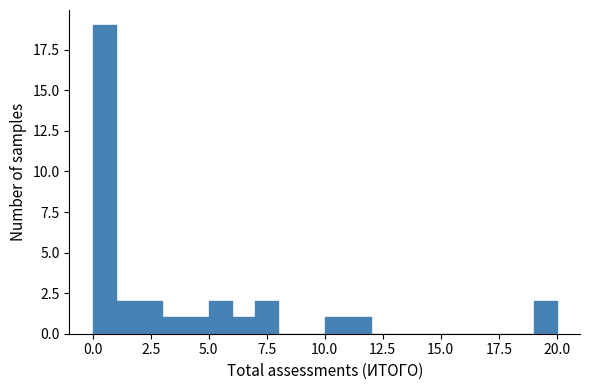

Around what value on the x-axis is the tallest bar? Give the approximate position of its centre, as read against the axis.

0.5